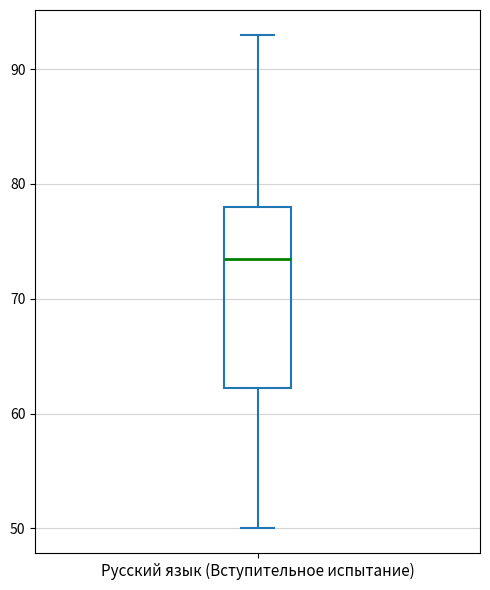

Transcribe this box plot: give where the median line is, the range the box spans, and where the two whiskers end, as read against the y-axis. The values are not printed on the chart, so give them approximately, as read against the axis.

median 74, box 62 to 78, whiskers 50 to 93